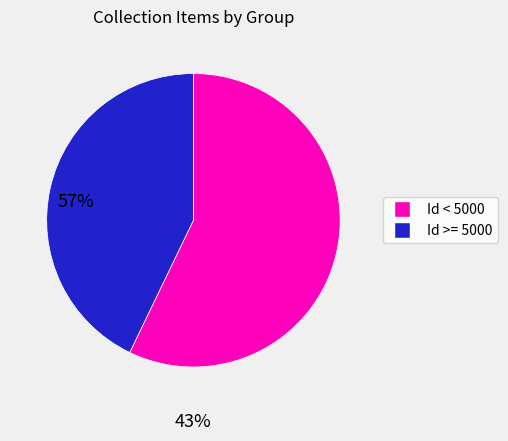

How many slices are in this pie chart?

2